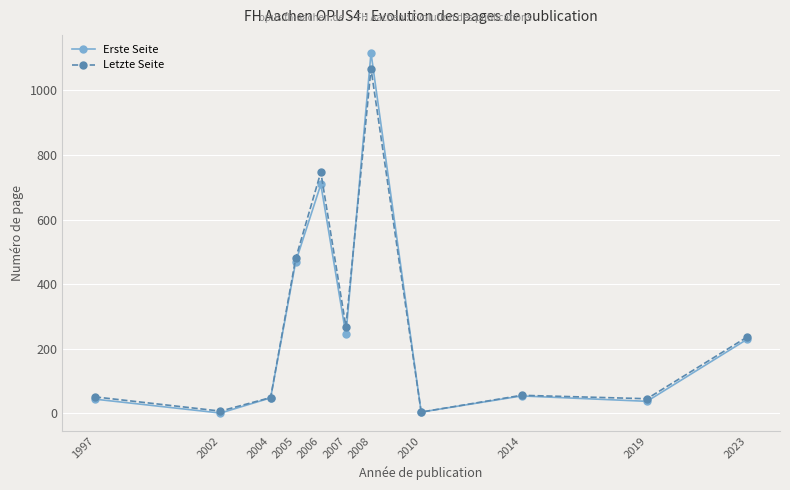

At how many categories does at least one series exceed 306?

3